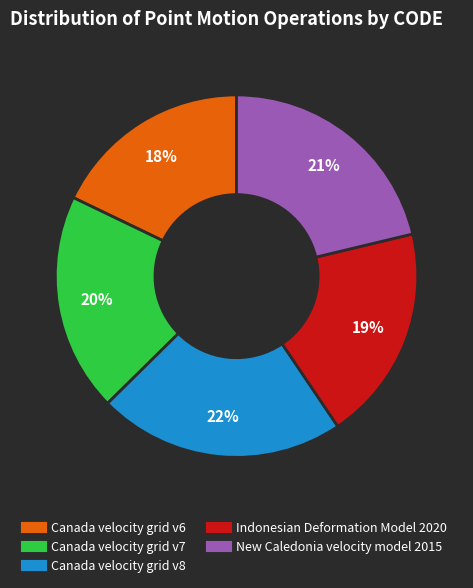

Do Canada velocity grid v8 and Canada velocity grid v7 together represent more than half of the pie?

No